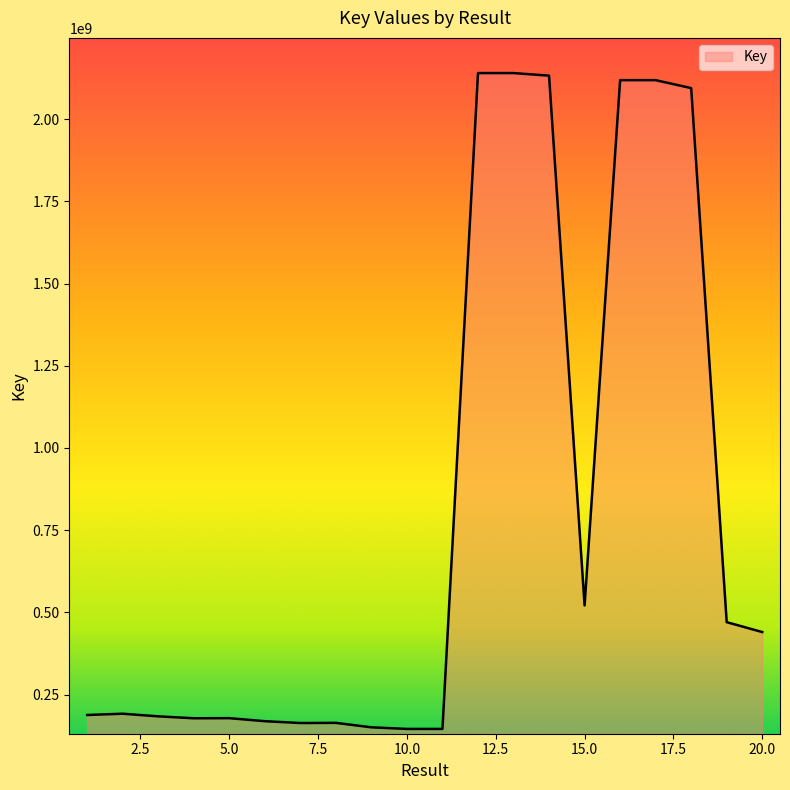

What is the smallest value displayed?

145949538